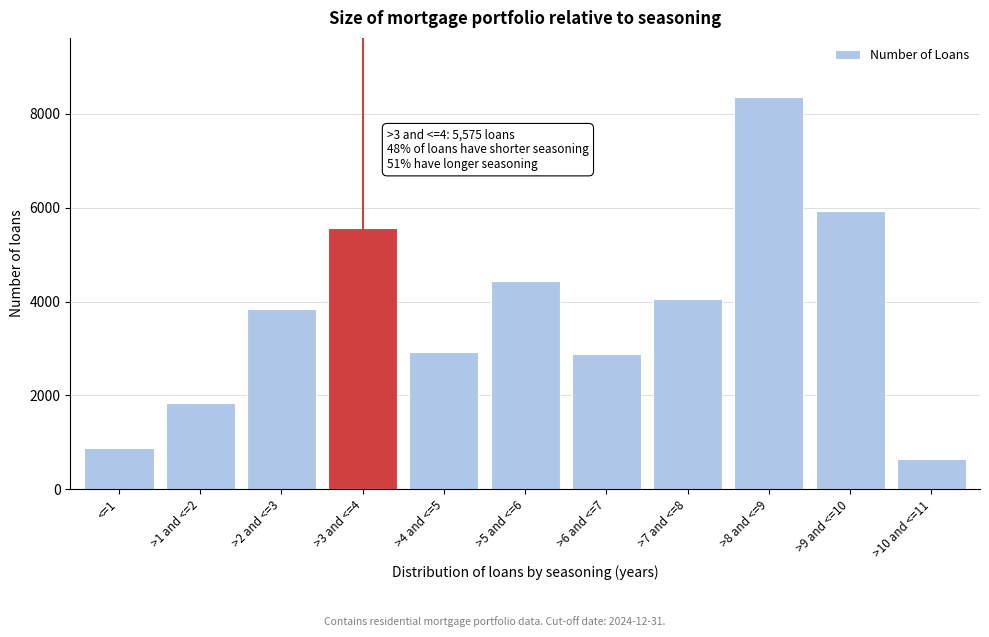

What is the label of the 2nd bar from the right?

>9 and <=10